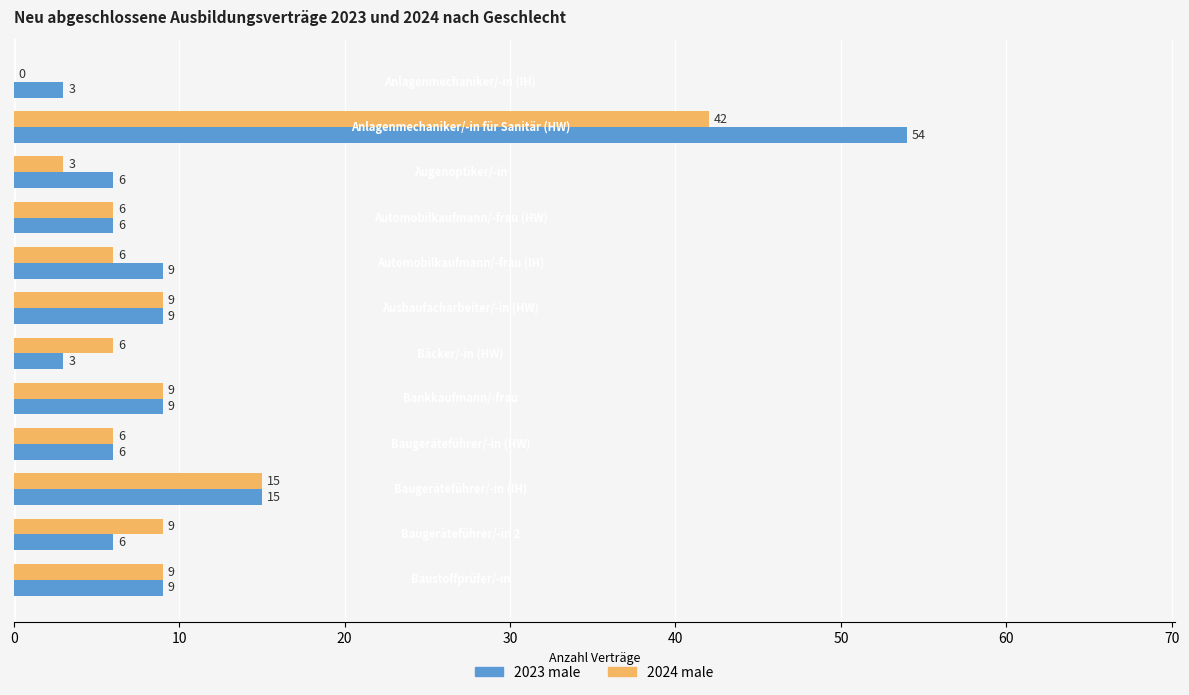

Count the number of categories in the chart.

12